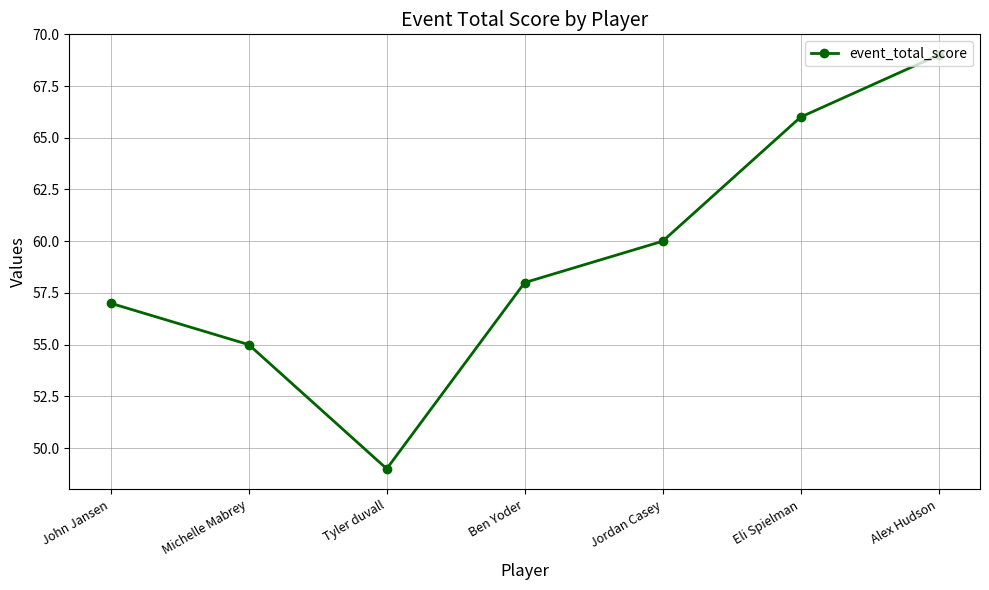

What is the minimum value shown in the chart?

49